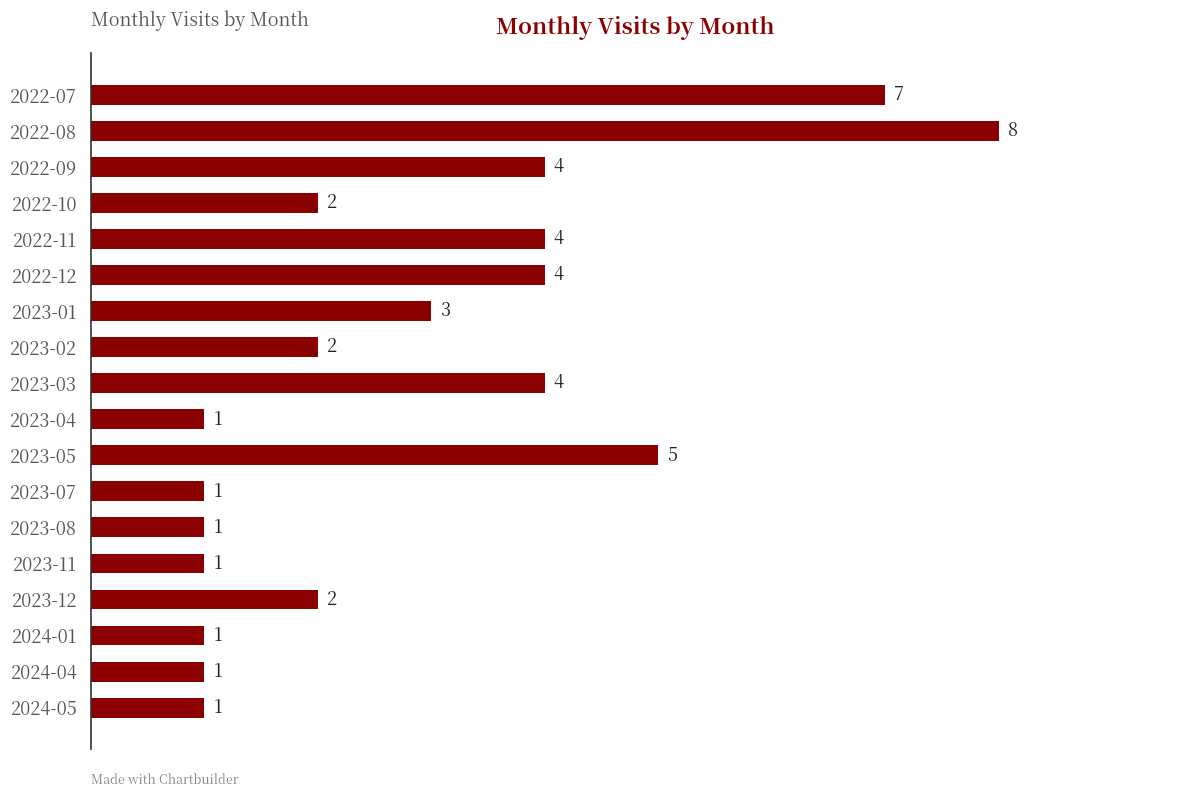

What value does the data have at 2022-11?

4